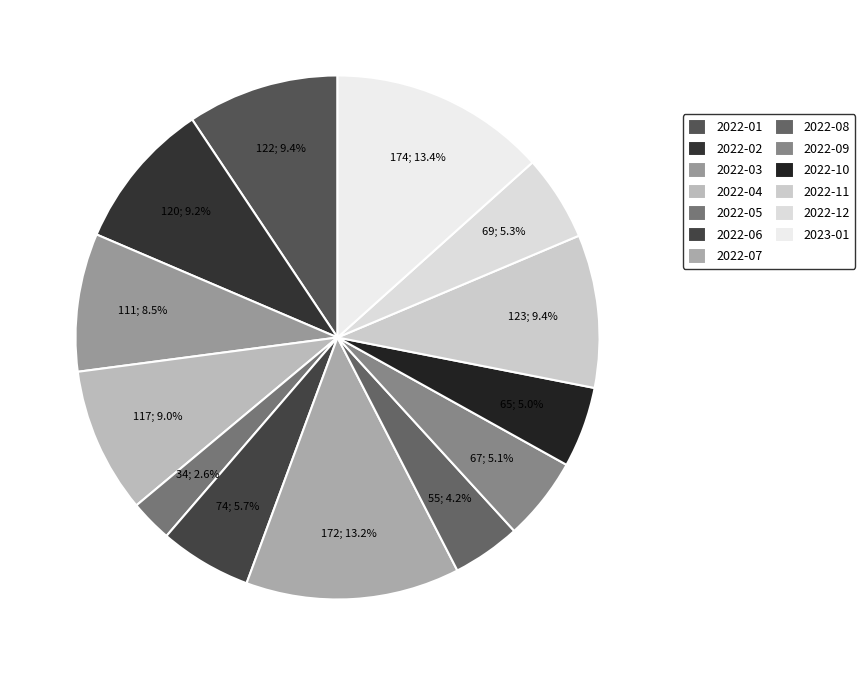

What portion of the pie excludes 2022-04?

91.0%